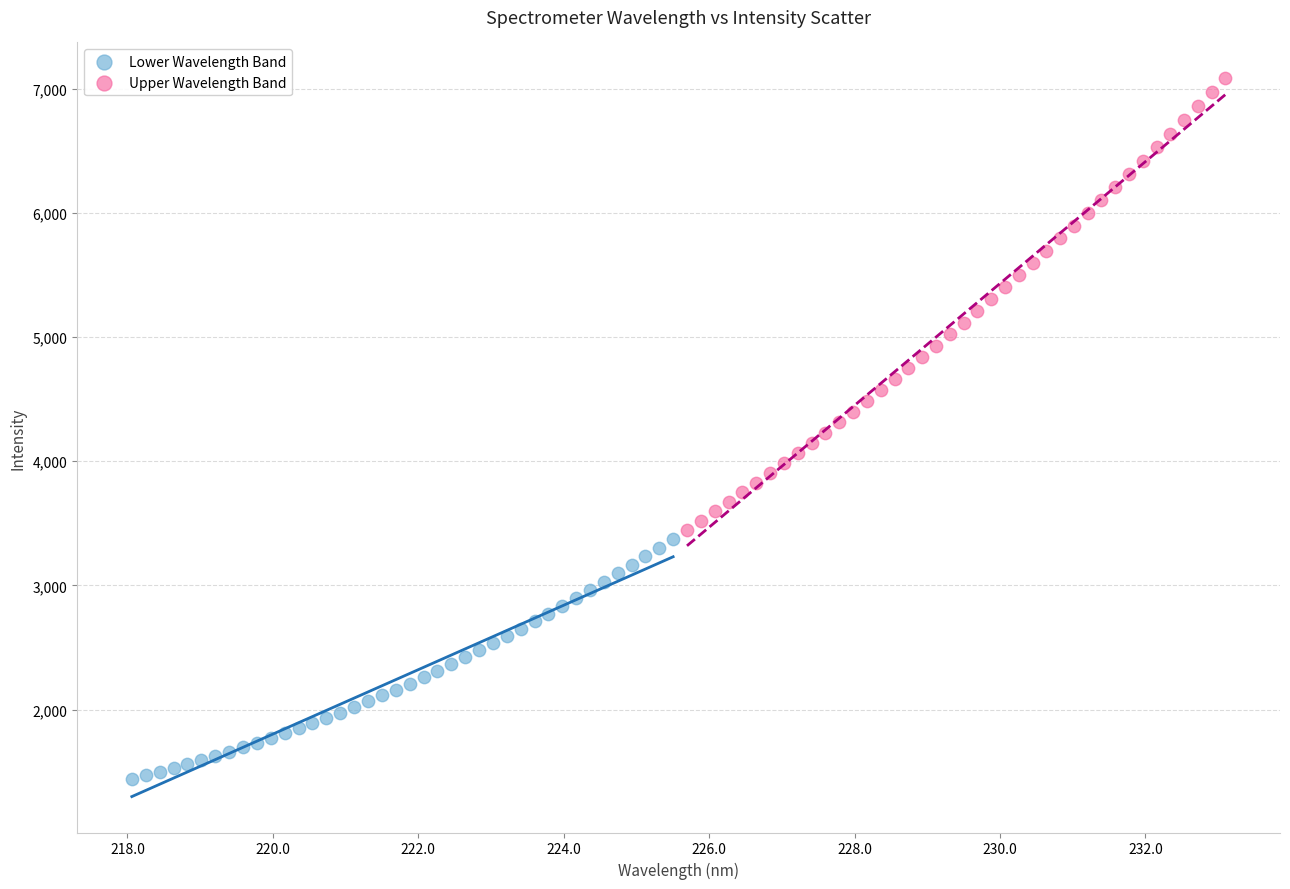

Which series has the largest Y range (max minus min)?

Upper Wavelength Band